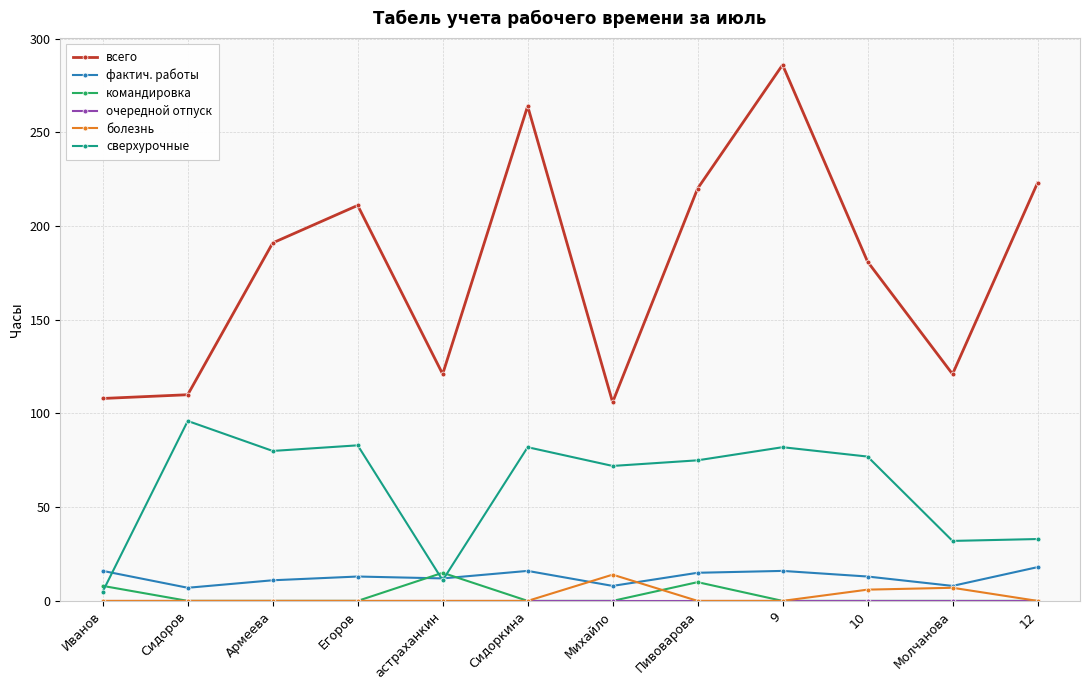

What is the maximum value for сверхурочные?

96